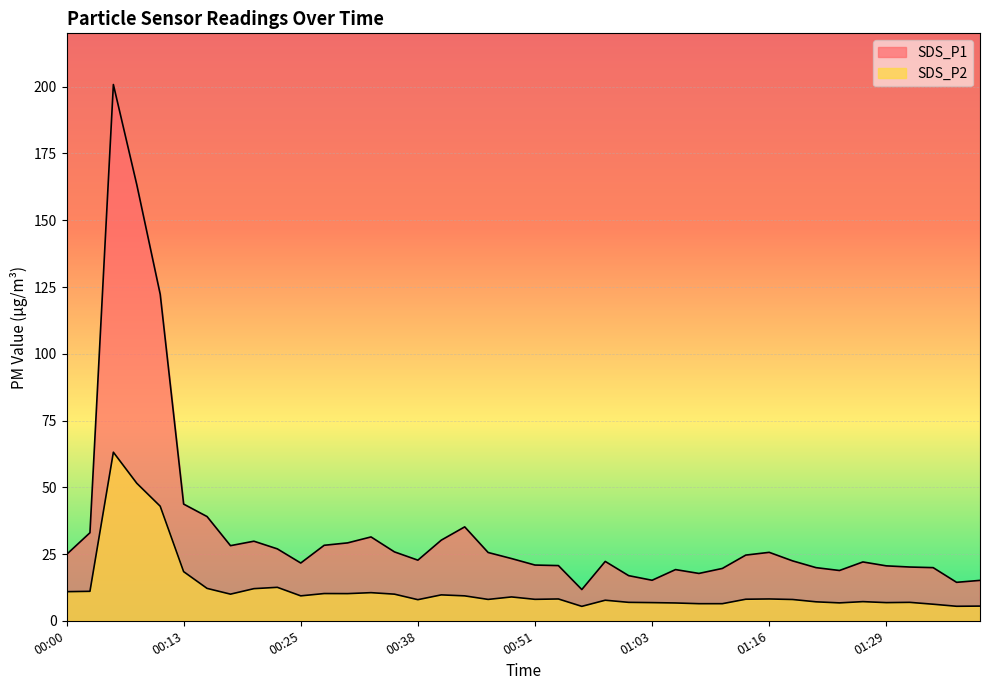

The SDS_P1 series shows 22.1 at 01:36. True or false?

False